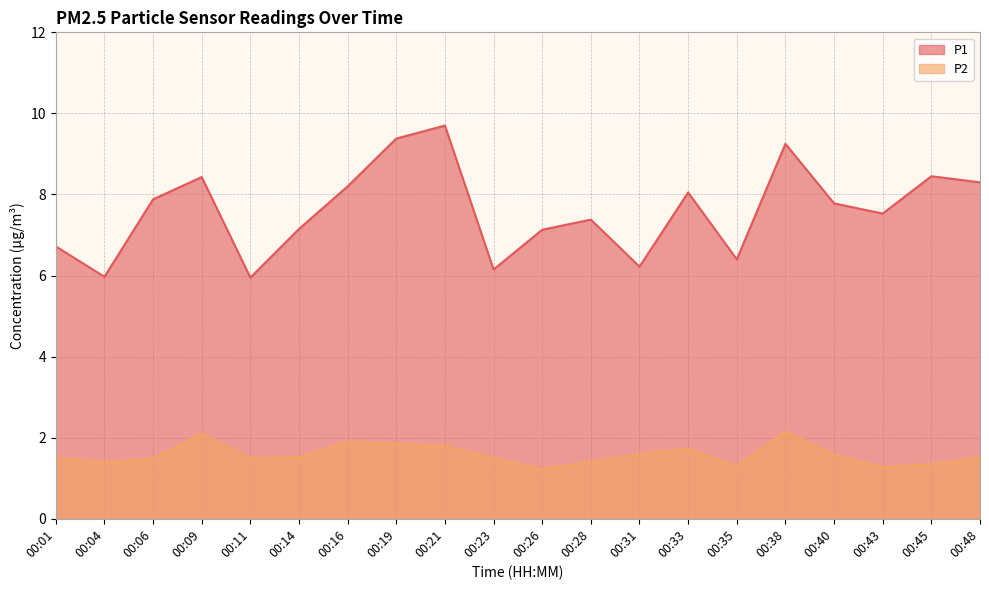

True or false: P2 has a value of 0.7 at 00:33.

False